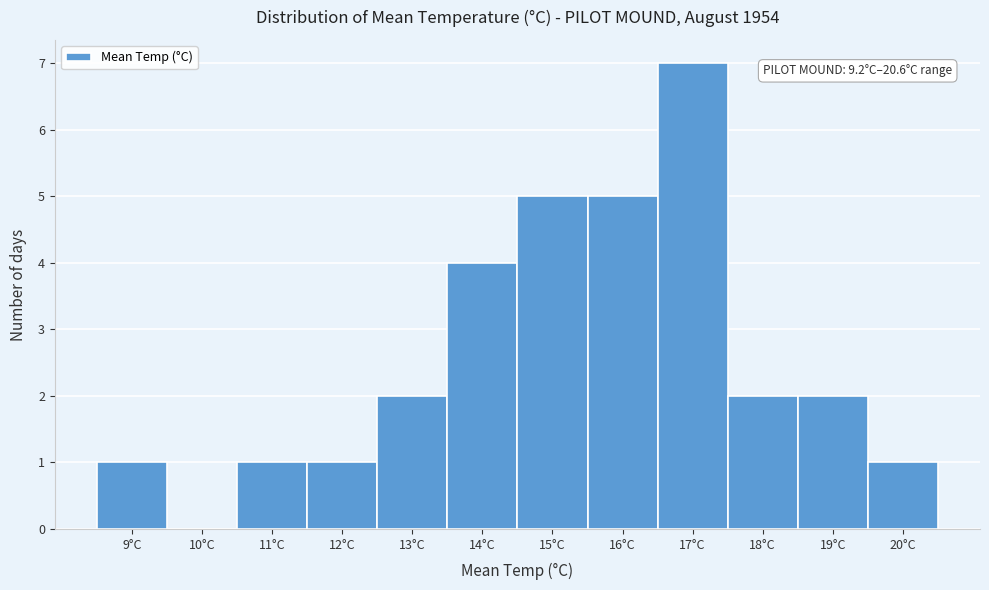

Reading right to left, transcribe all the data shown in this chart.

20°C=1	19°C=2	18°C=2	17°C=7	16°C=5	15°C=5	14°C=4	13°C=2	12°C=1	11°C=1	10°C=0	9°C=1